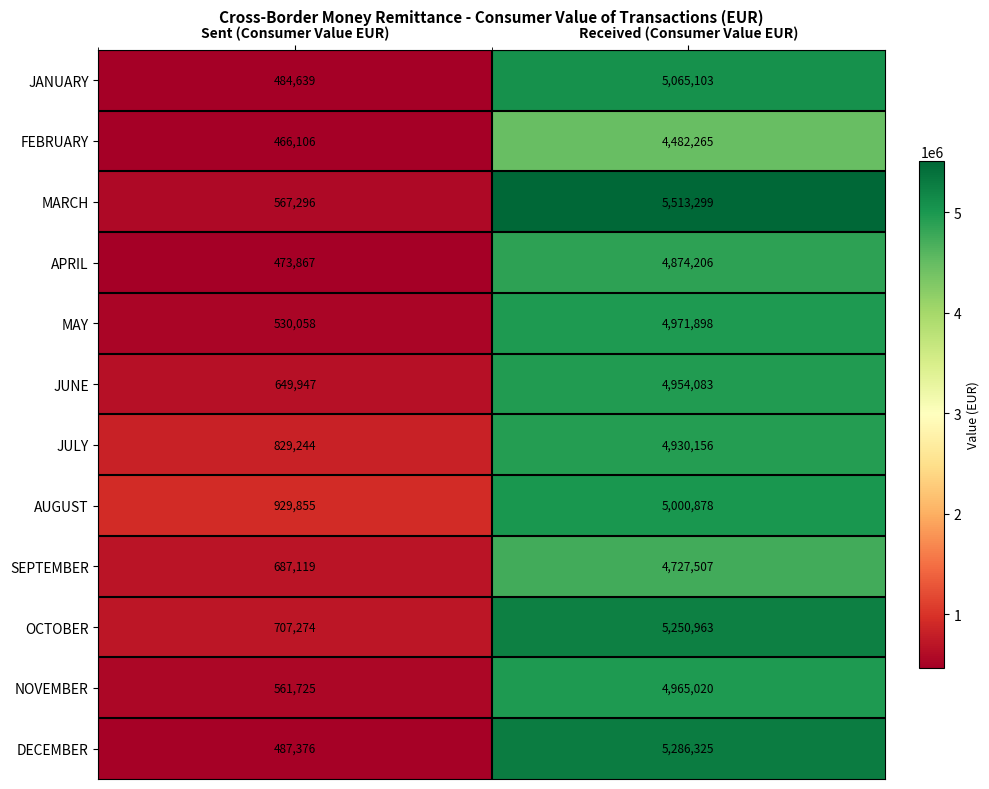

At how many categories does at least one series exceed 4510635?

1